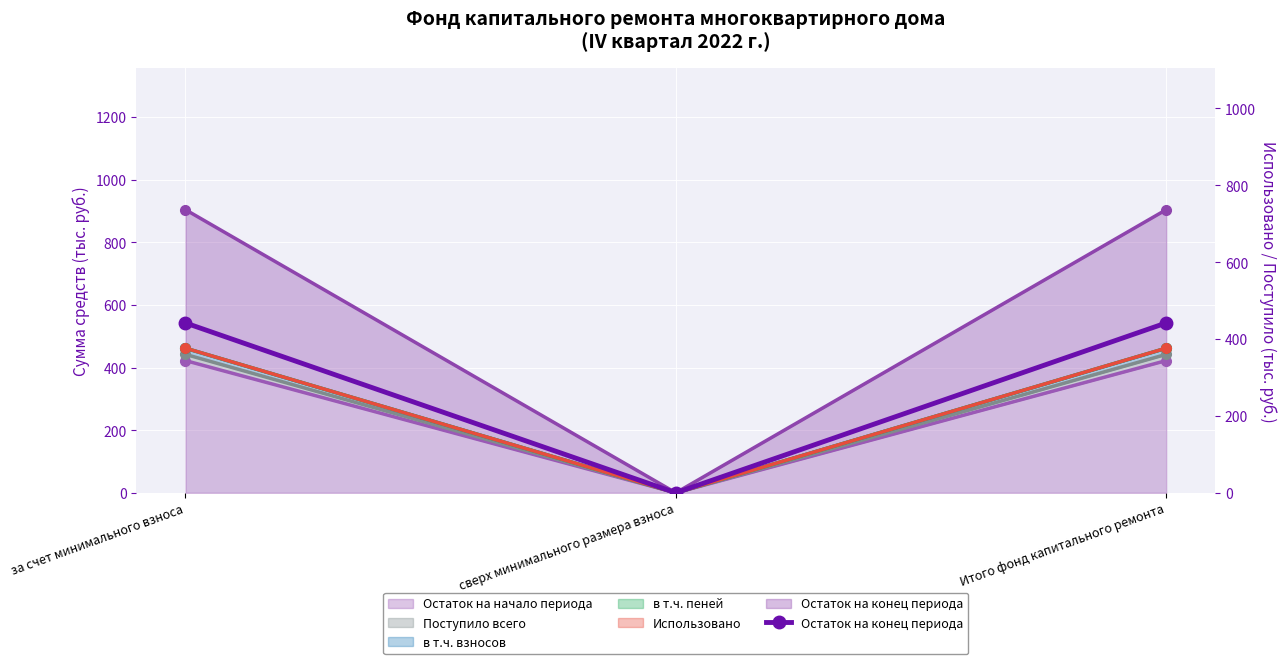

What is the label of the 2nd point from the right?

сверх минимального размера взноса